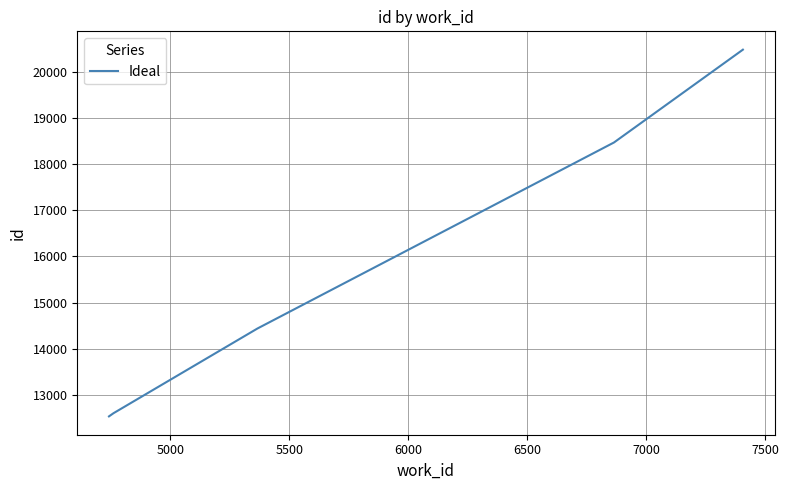

What is the sum of all values?

78524